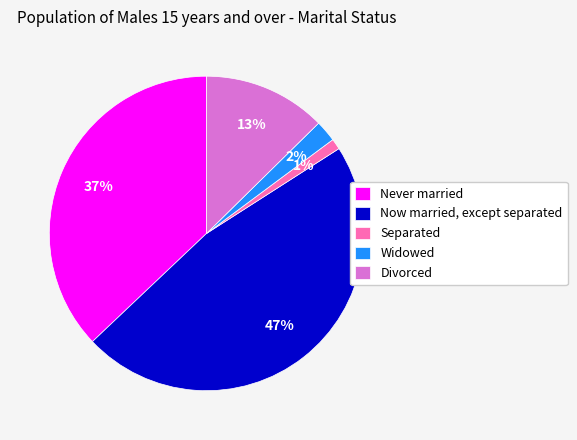

To the nearest percent, what percentage of the pie is Divorced?

13%